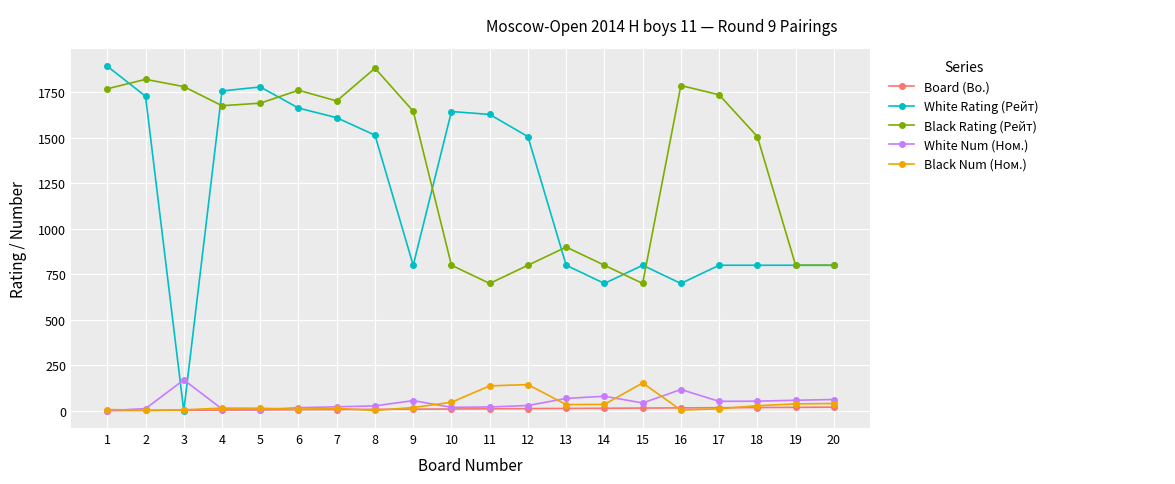

The value of White Num (Ном.) at 3 is 170. True or false?

True